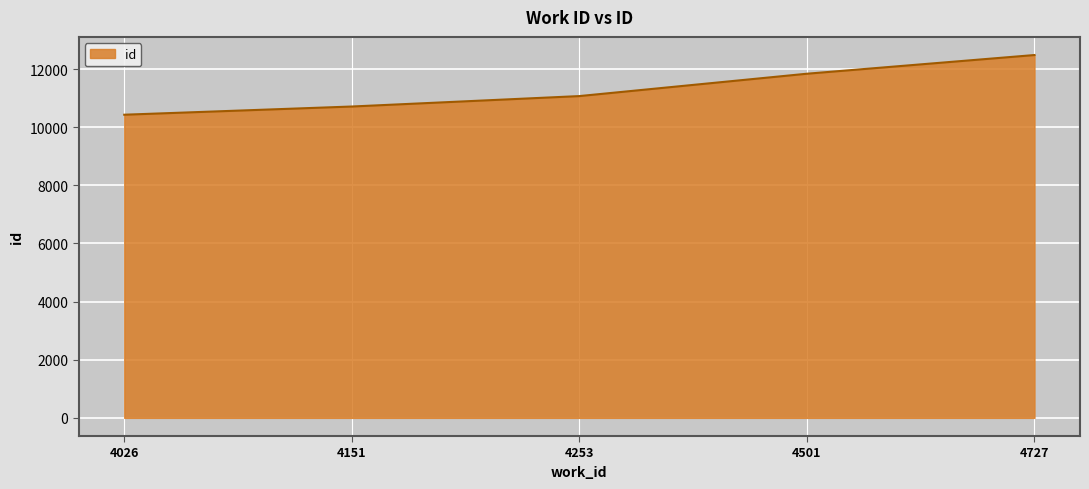

True or false: there are more than 0 points higher than both neighbors.

False